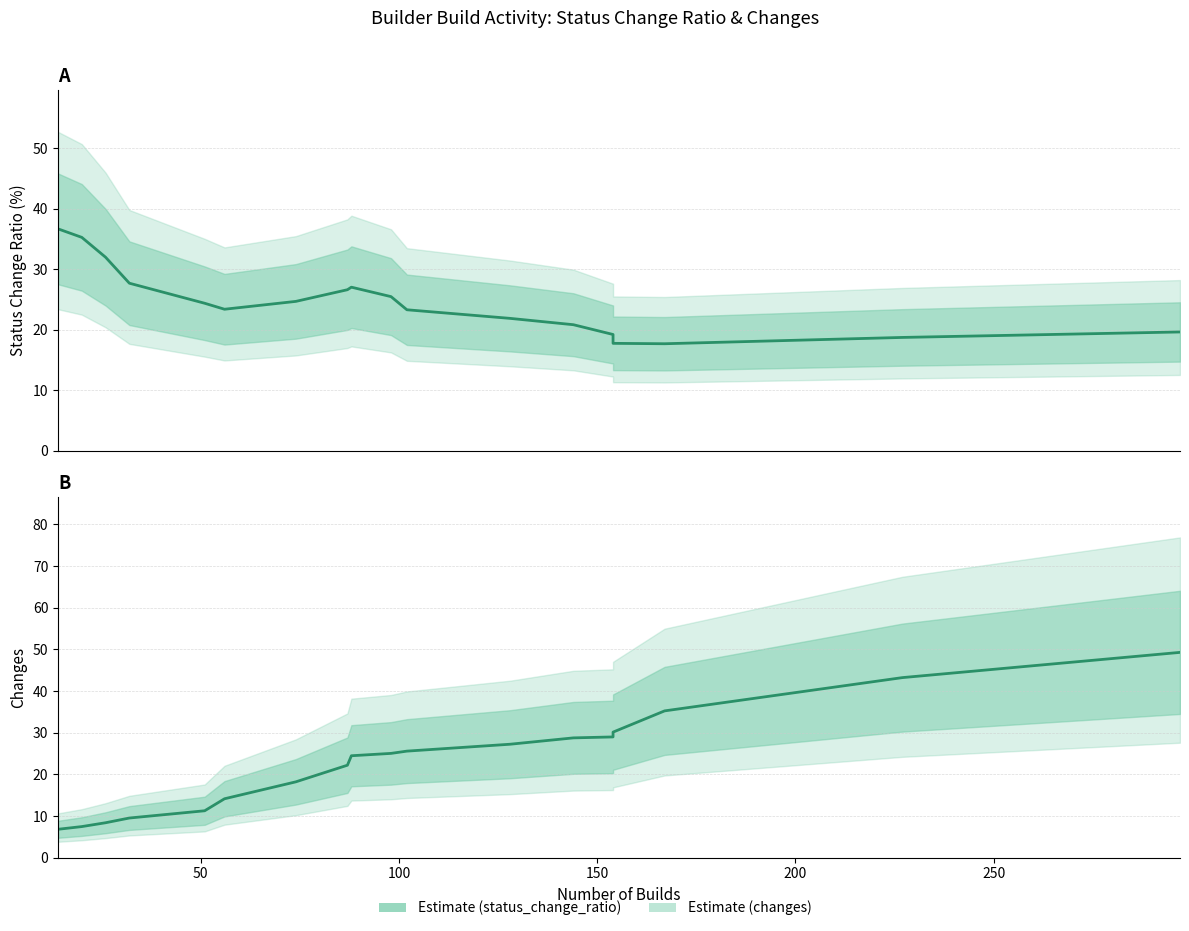

List the series in order of their peak value, lowest first.

status_change_ratio, changes